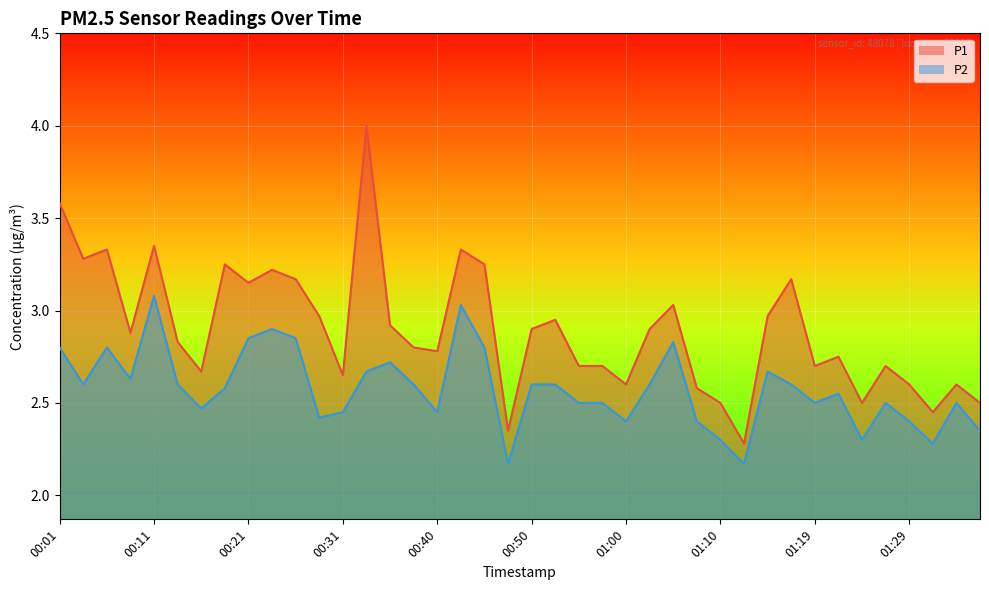

List the labels in order of P1 value, largest first.

00:33, 00:01, 00:11, 00:06, 00:43, 00:04, 00:18, 00:45, 00:23, 00:26, 01:17, 00:21, 01:05, 00:28, 01:14, 00:52, 00:35, 00:50, 01:02, 00:09, 00:13, 00:38, 00:40, 01:22, 00:55, 00:57, 01:19, 01:27, 00:16, 00:31, 01:00, 01:29, 01:34, 01:07, 01:10, 01:24, 01:36, 01:32, 00:48, 01:12